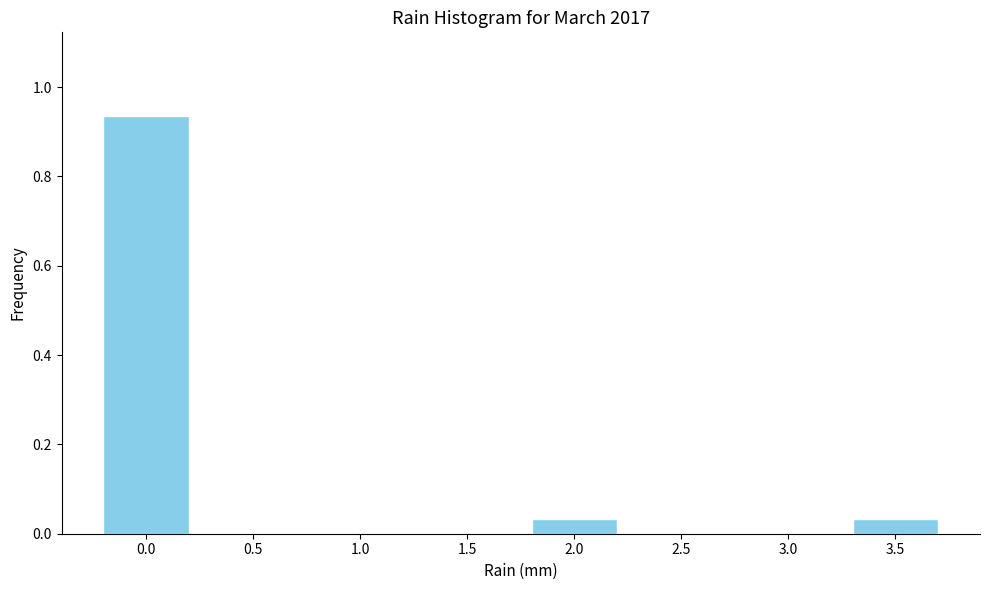

Between 2.0 and 1.5, which is larger?

2.0